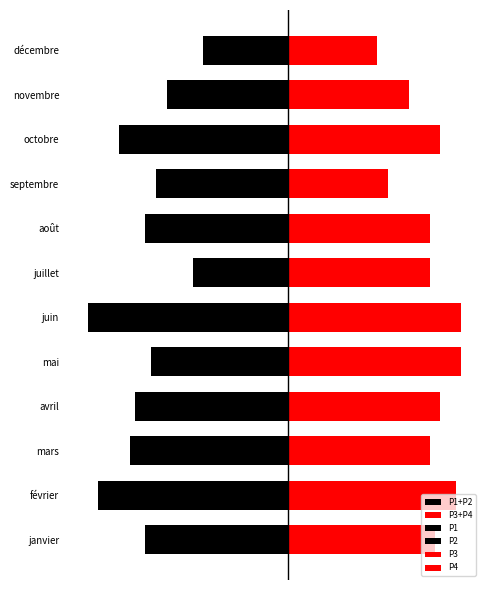

Are the bars horizontal?

Yes